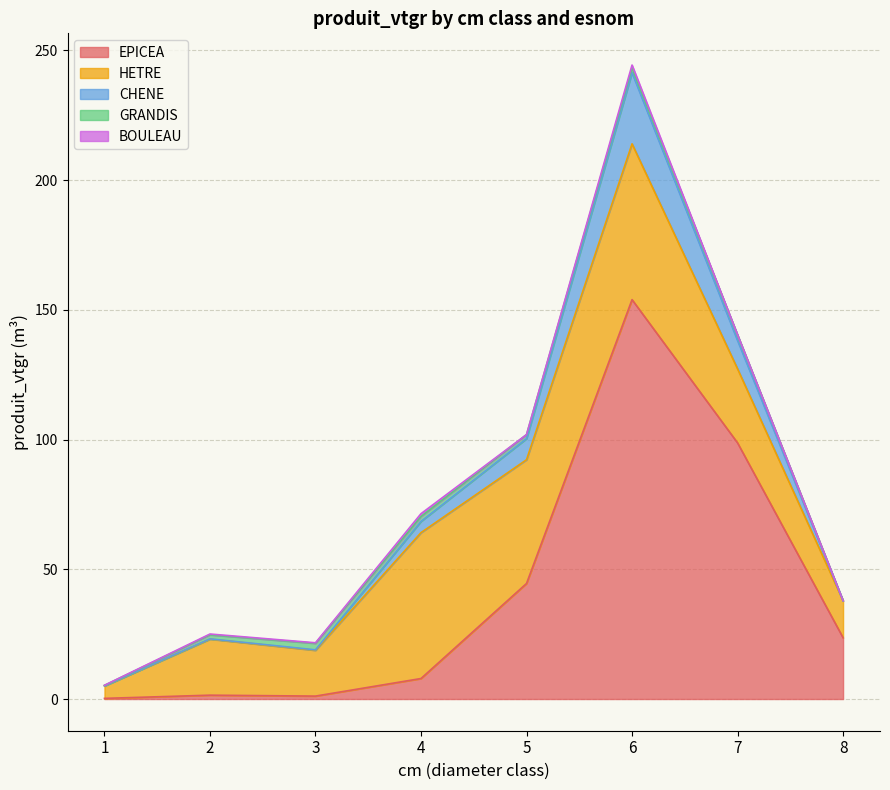

How many lines are shown in the chart?

5